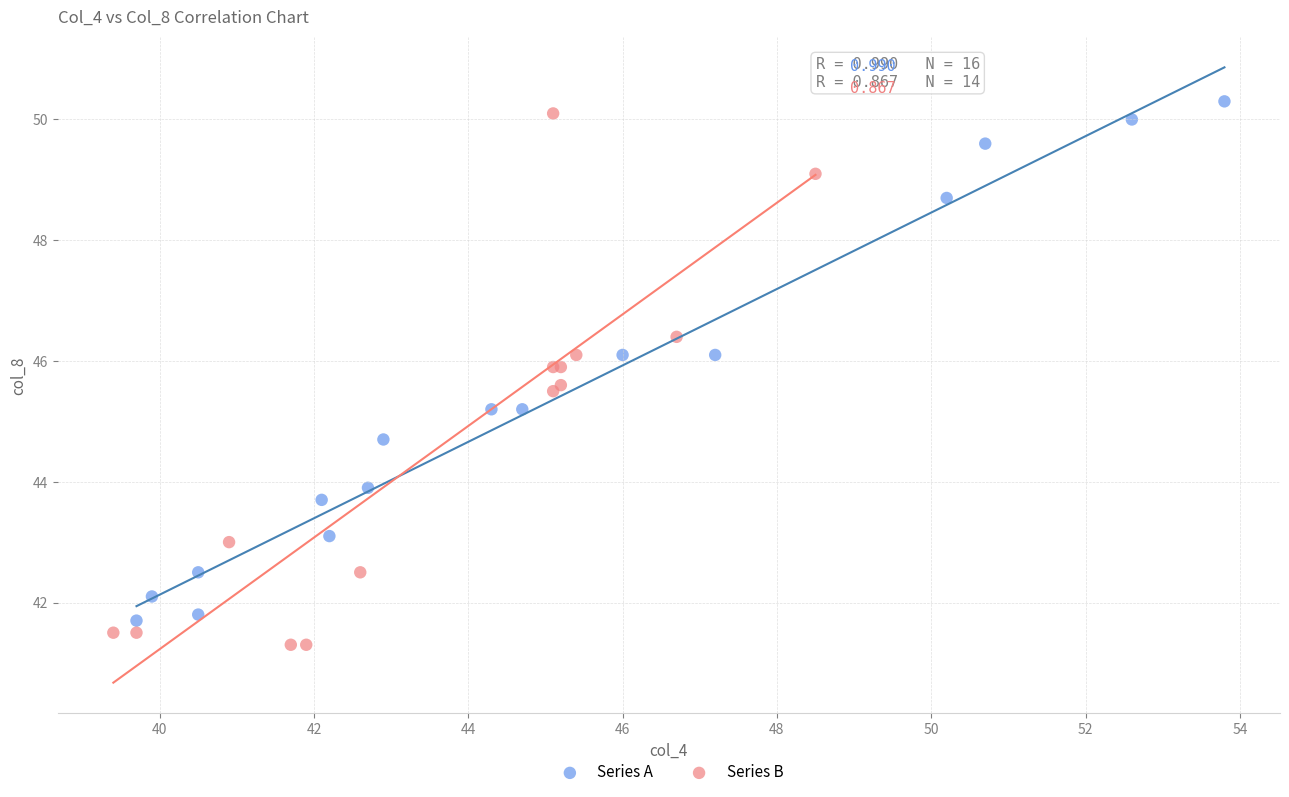

Which series contains the lowest Y value?

Series B